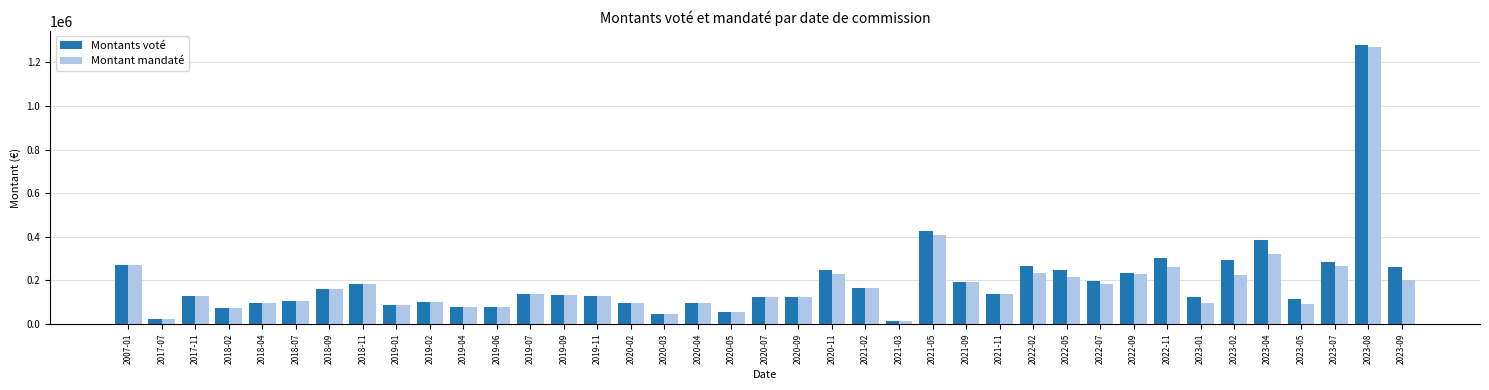

Rank the series by their average value, from lowest to highest.

Montant mandaté, Montants voté